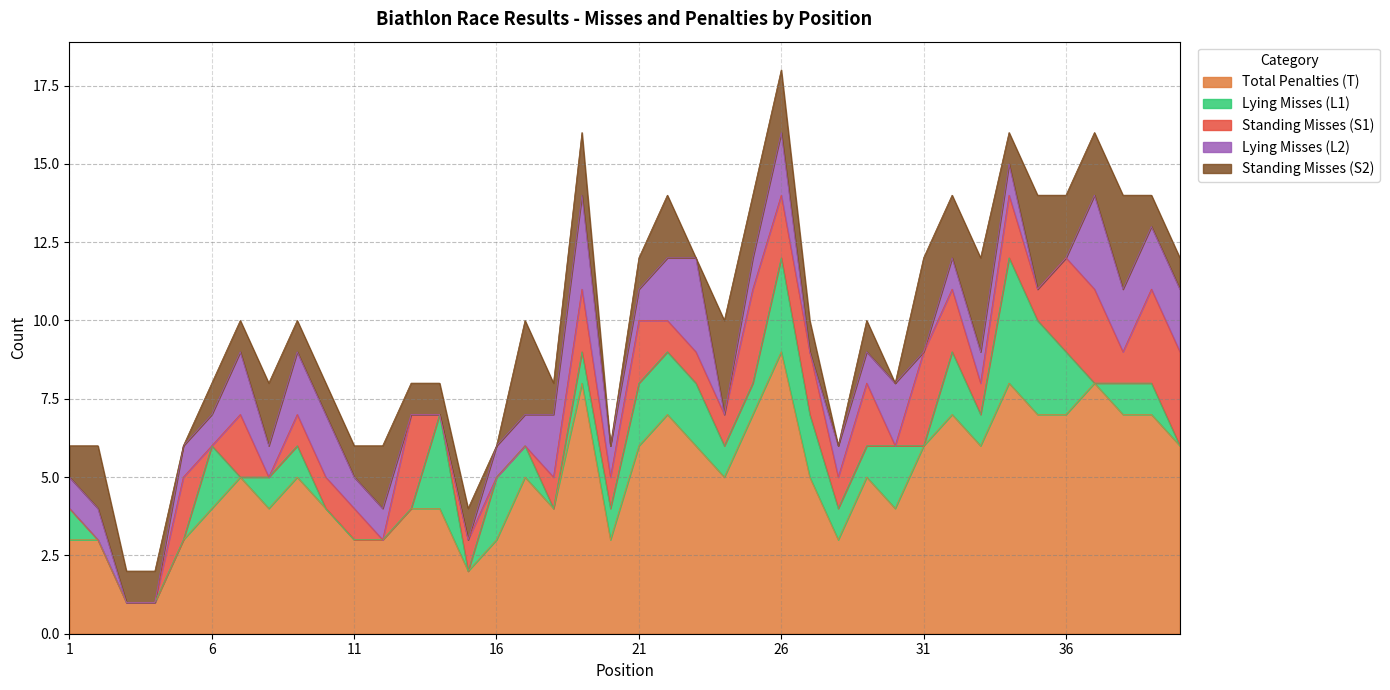

In Total Penalties (T), how many points are lower than both neighbors (excluding endpoints)?

8